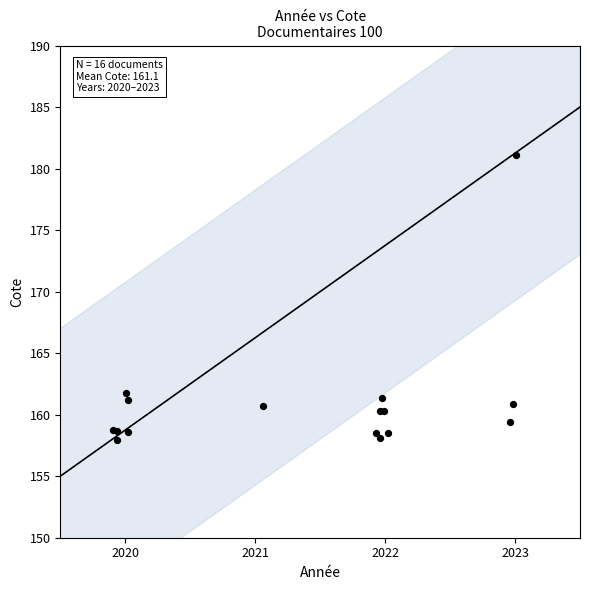

What Y value in the scatter plot is closest to 169?

161.8